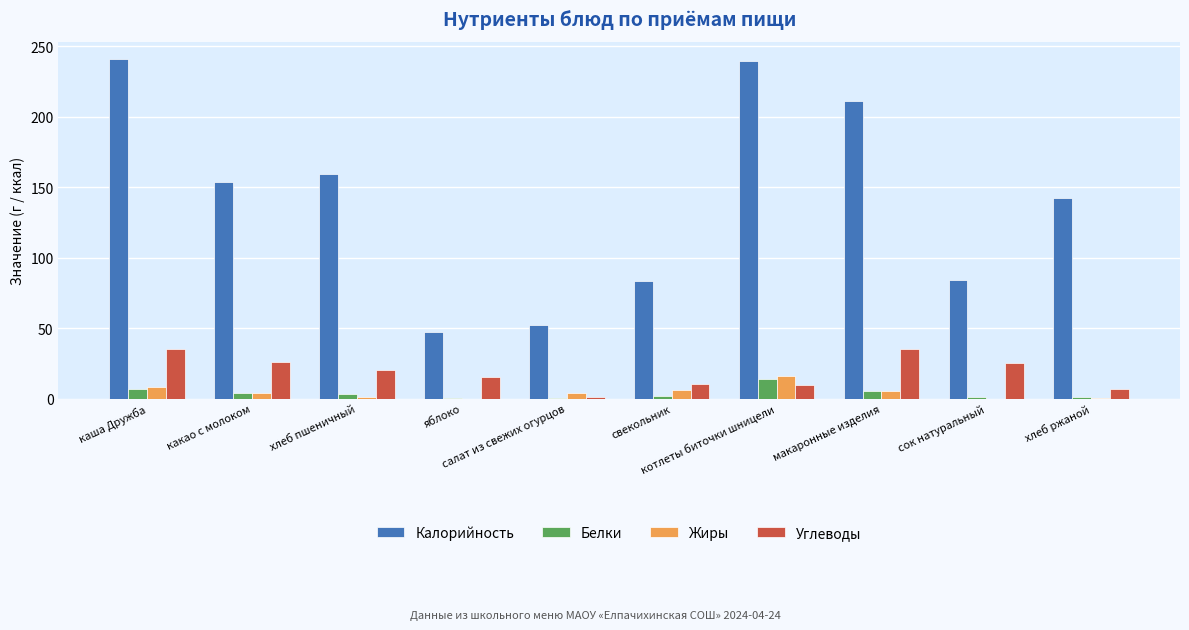

What is the approximate value of Калорийность at макаронные изделия?

211.1